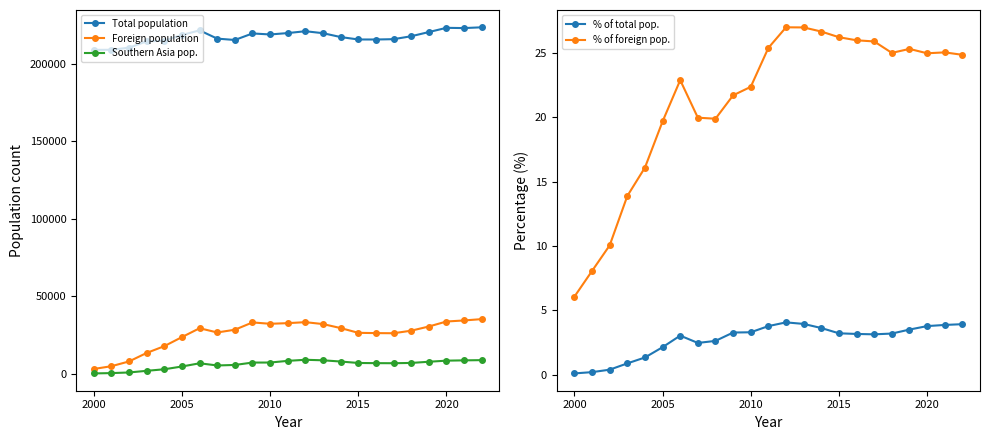

What is the maximum value for % of total pop.?

4.1